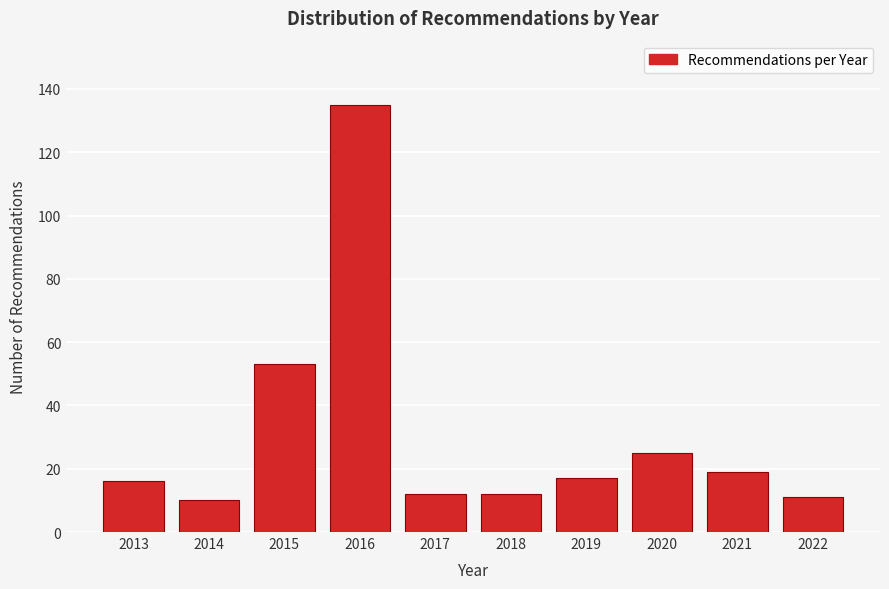

Reading left to right, list all the values displayed in this chart.

2013=16	2014=10	2015=53	2016=135	2017=12	2018=12	2019=17	2020=25	2021=19	2022=11